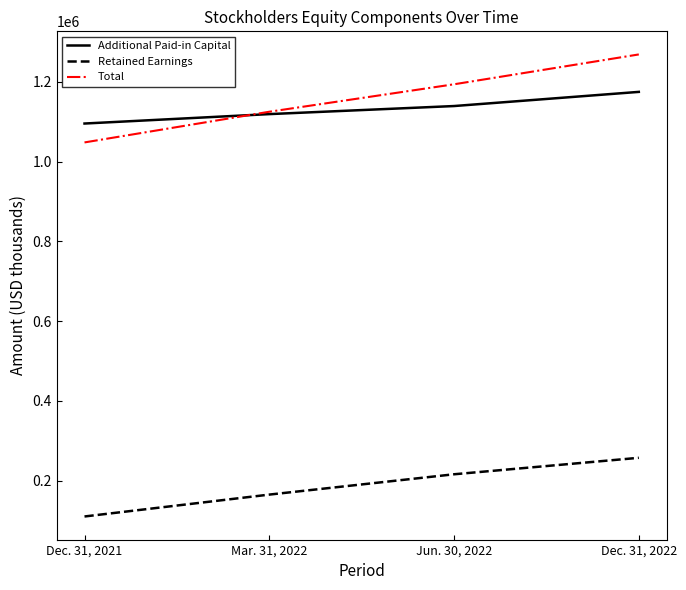

Which series has the widest spread of values?

Total